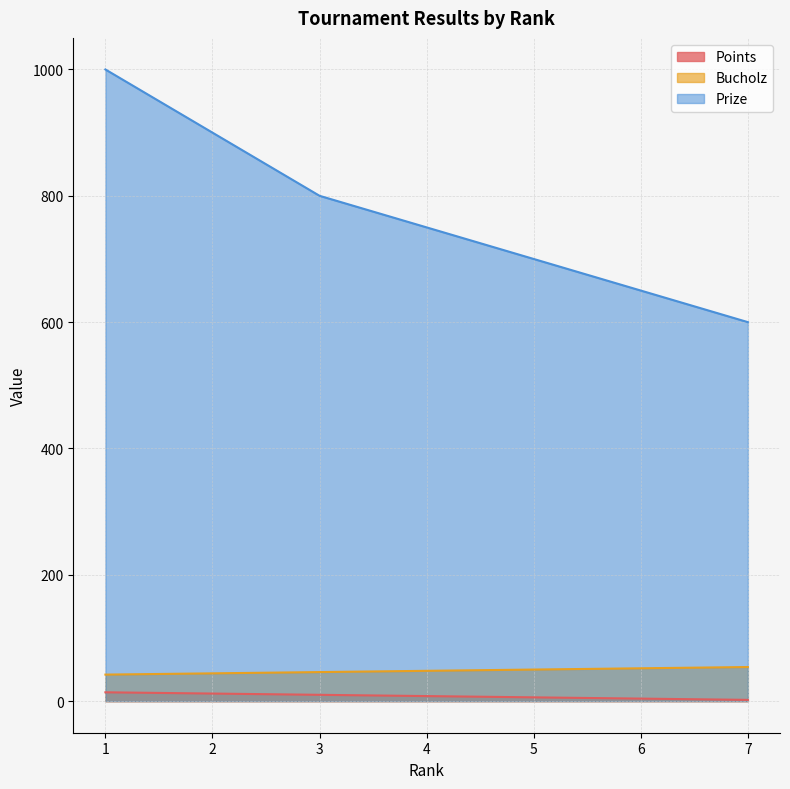

How many data points in Prize are less than 750?

3